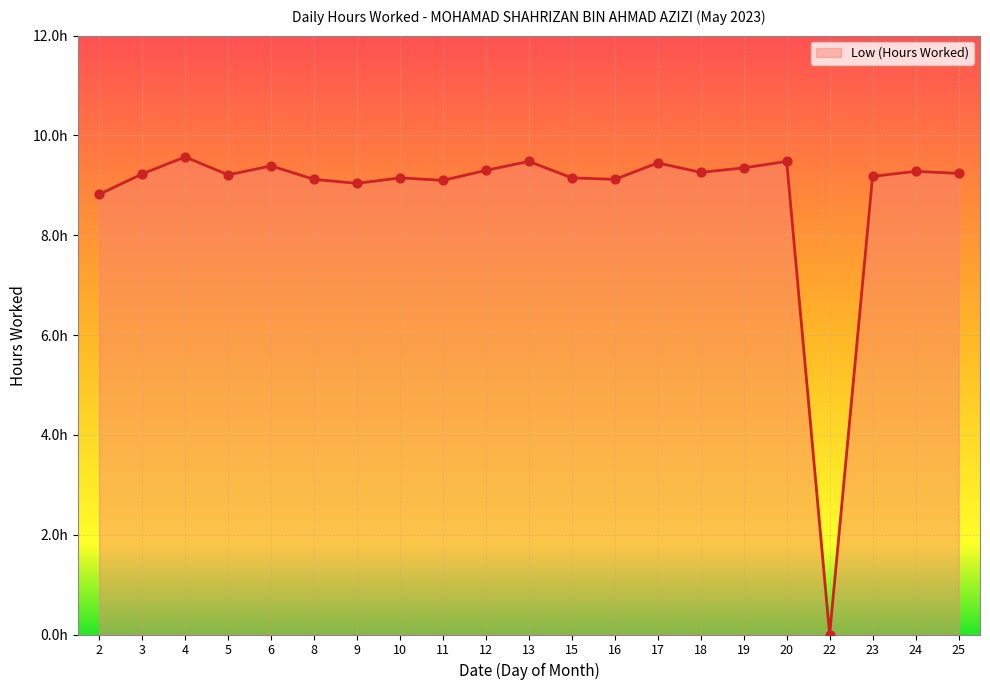

What is the change in value from 10 to 19?

+0.2